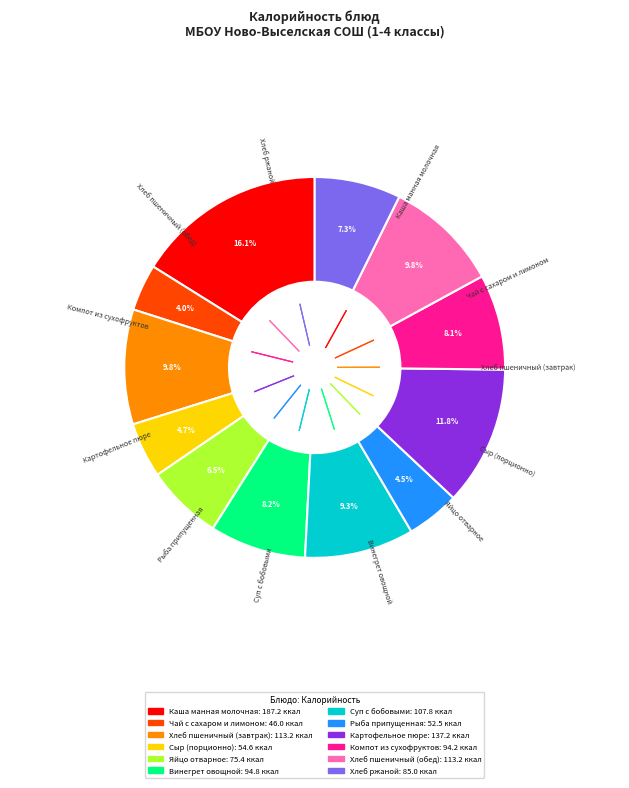

What is the smallest slice in the pie chart?

Чай с сахаром и лимоном